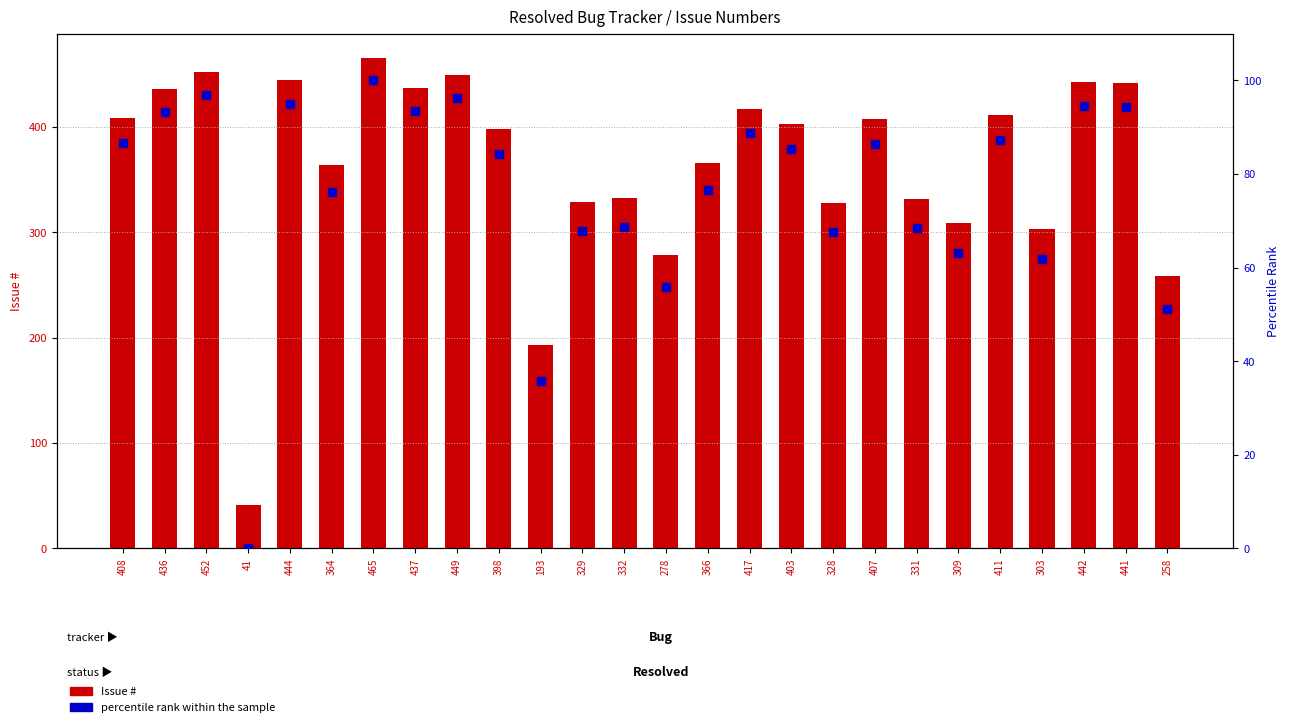

Is the value of percentile rank within the sample at 329 greater than the value of Issue # at 309?

No